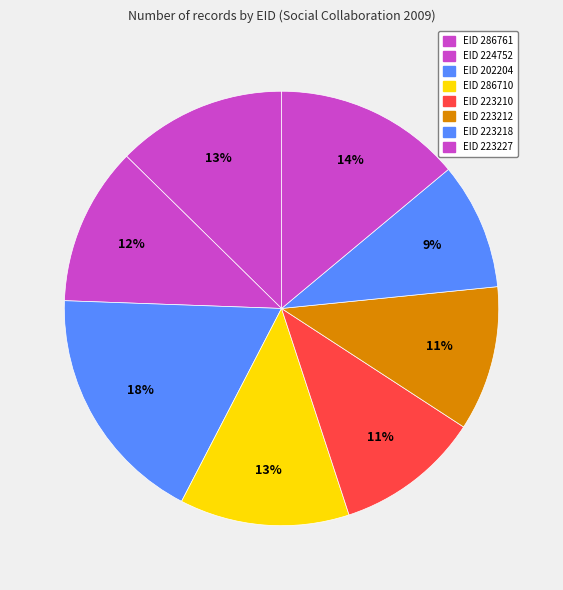

How many slices are in this pie chart?

8